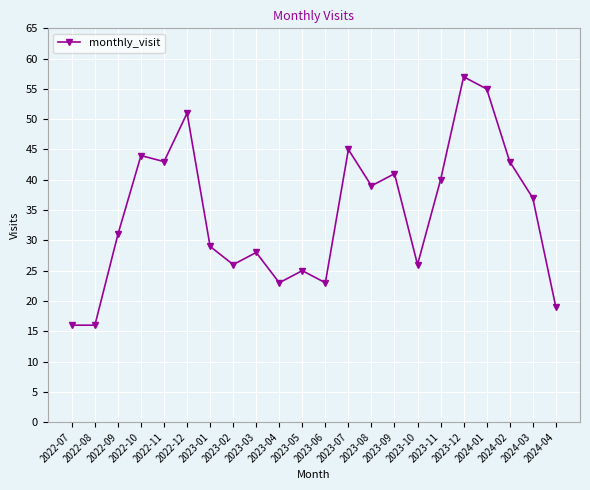

Which category has the highest value across all series?

2023-12